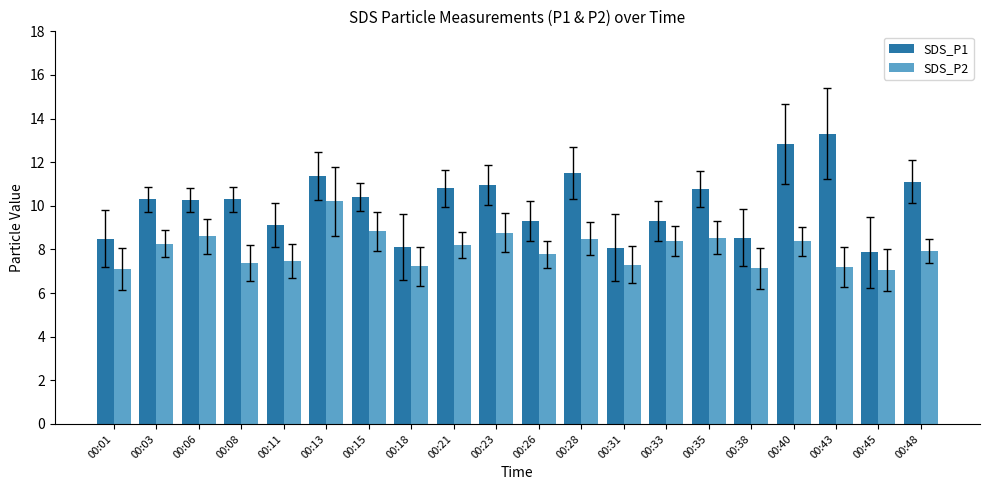

Which series has the largest range (max minus min)?

SDS_P1